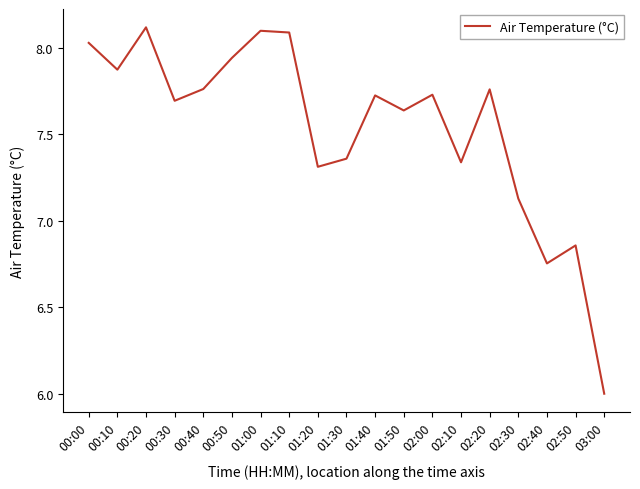

The value at 00:10 is 5.5. True or false?

False